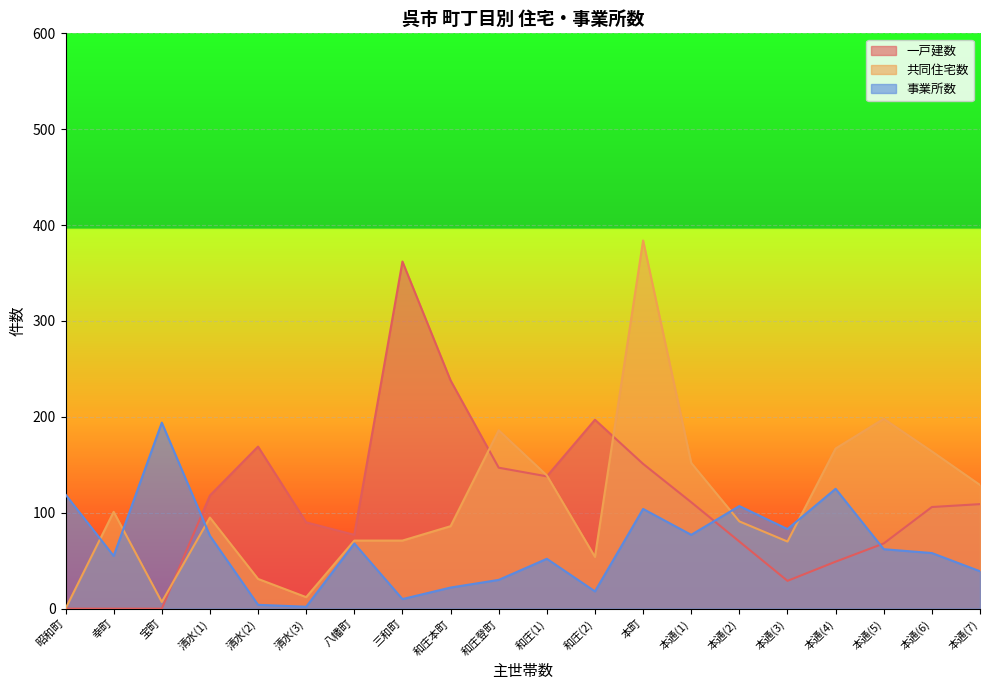

The value of 一戸建数 at 本通(1) is 74. True or false?

False